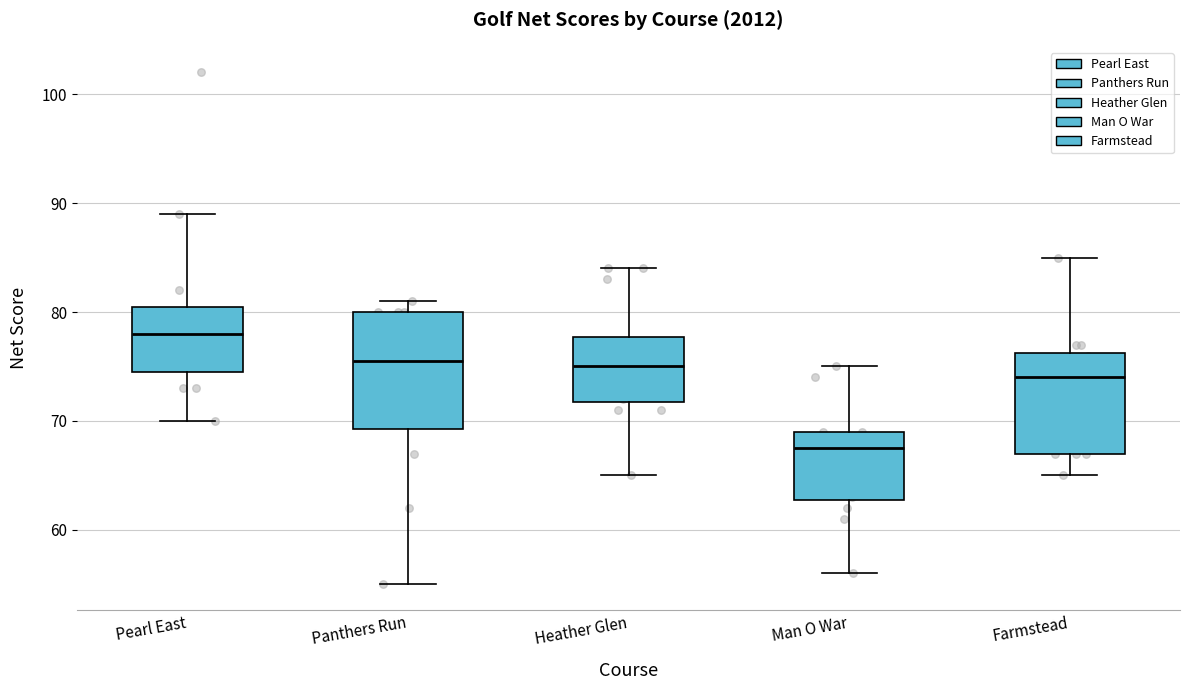

Where is the upper edge of the box for Pearl East on the y-axis? The values are not printed on the chart, so give them approximately, as read against the axis.

81